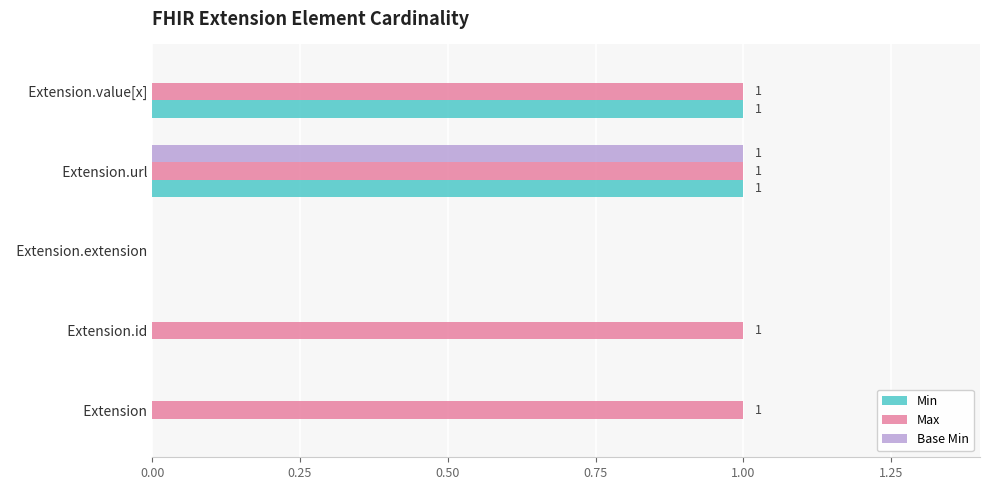

Which series has the largest total across all categories?

Max